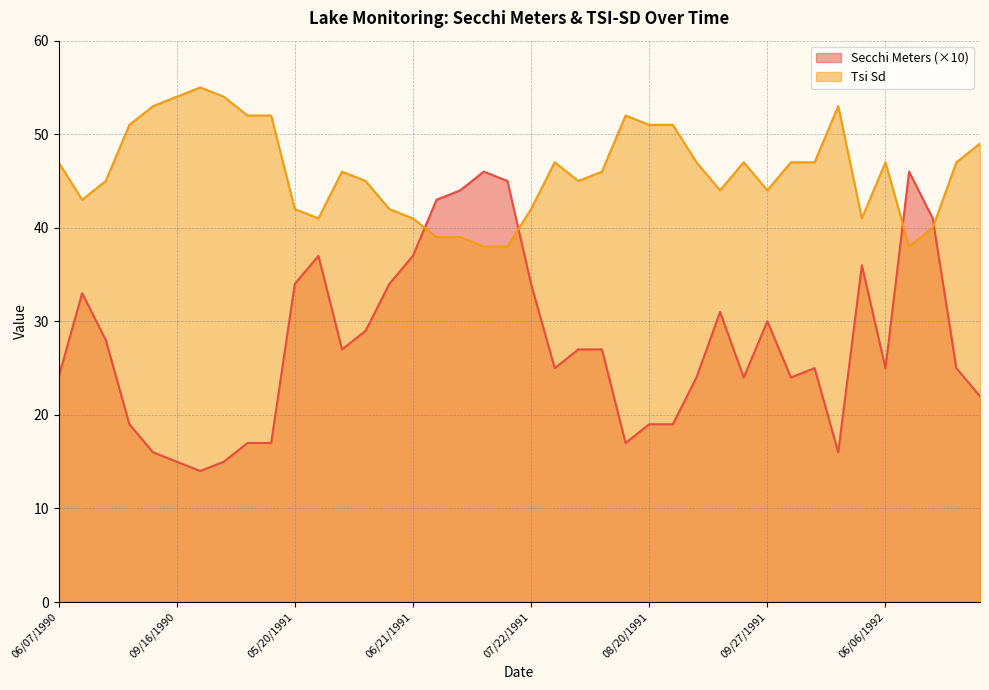

Where is Tsi Sd nearest to the value 46?

06/03/1991